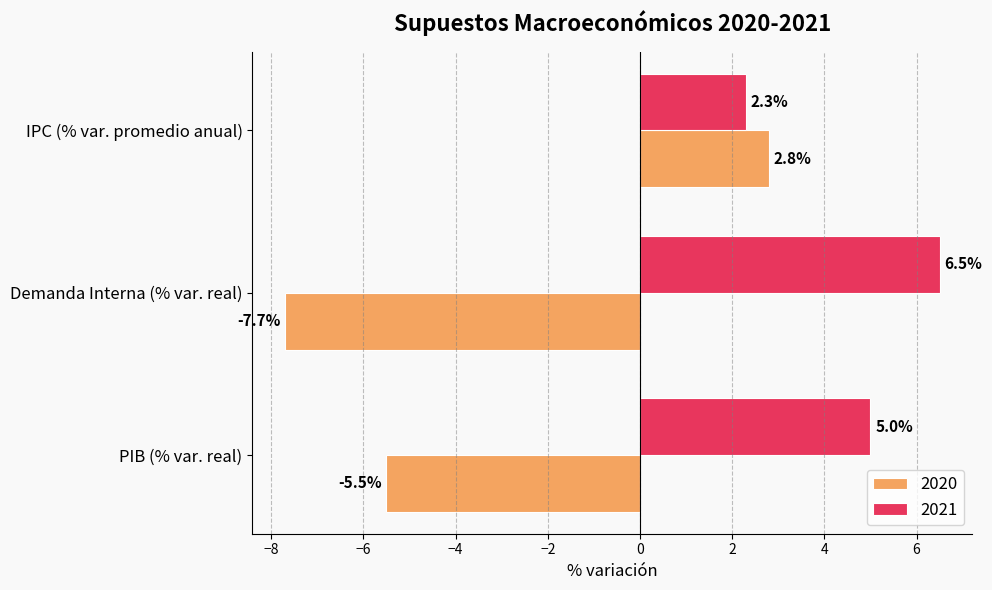

What is the difference between the 2021 values at Demanda Interna (% var. real) and PIB (% var. real)?

1.5